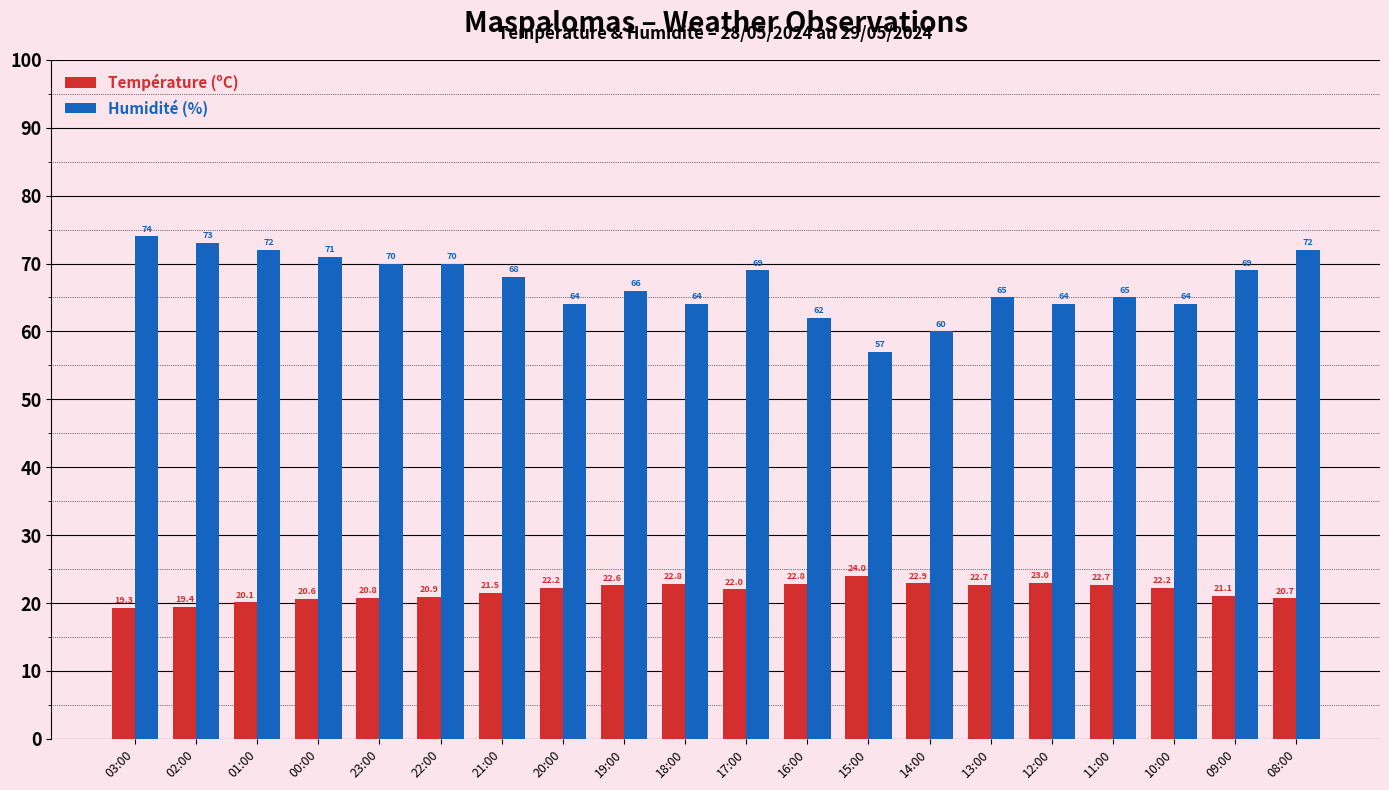

How many data points does each series have?

20